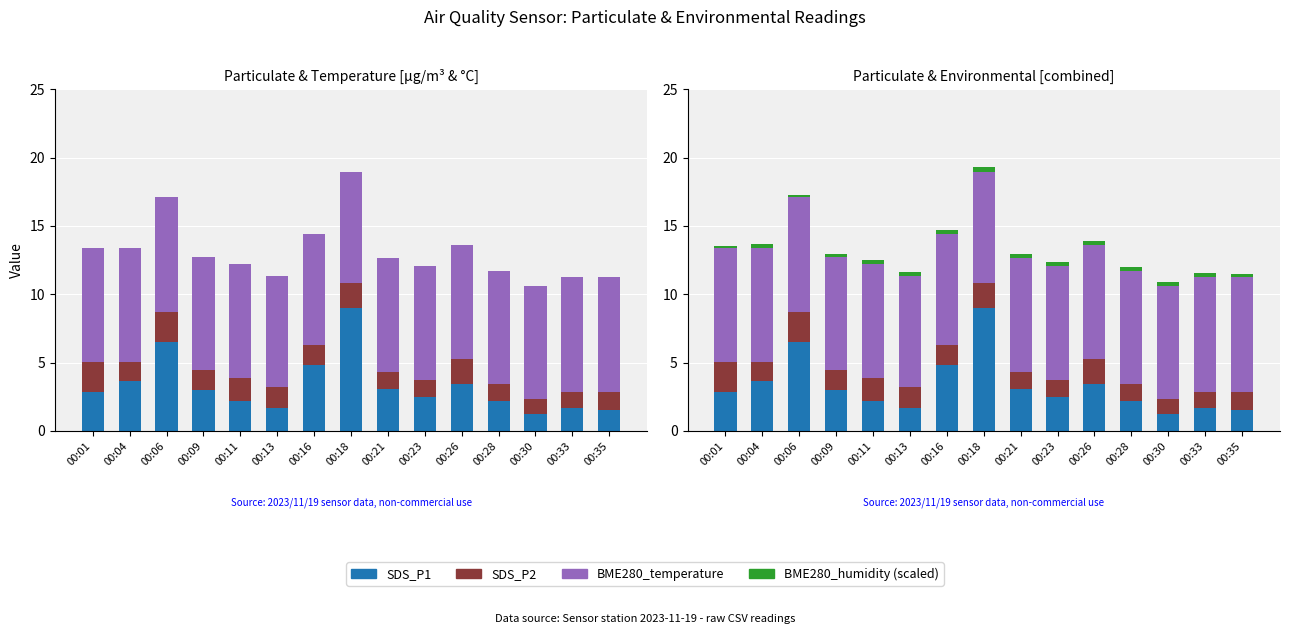

List the labels in order of BME280_humidity (scaled) value, smallest first.

00:06, 00:09, 00:01, 00:35, 00:04, 00:11, 00:13, 00:16, 00:18, 00:21, 00:23, 00:26, 00:28, 00:30, 00:33